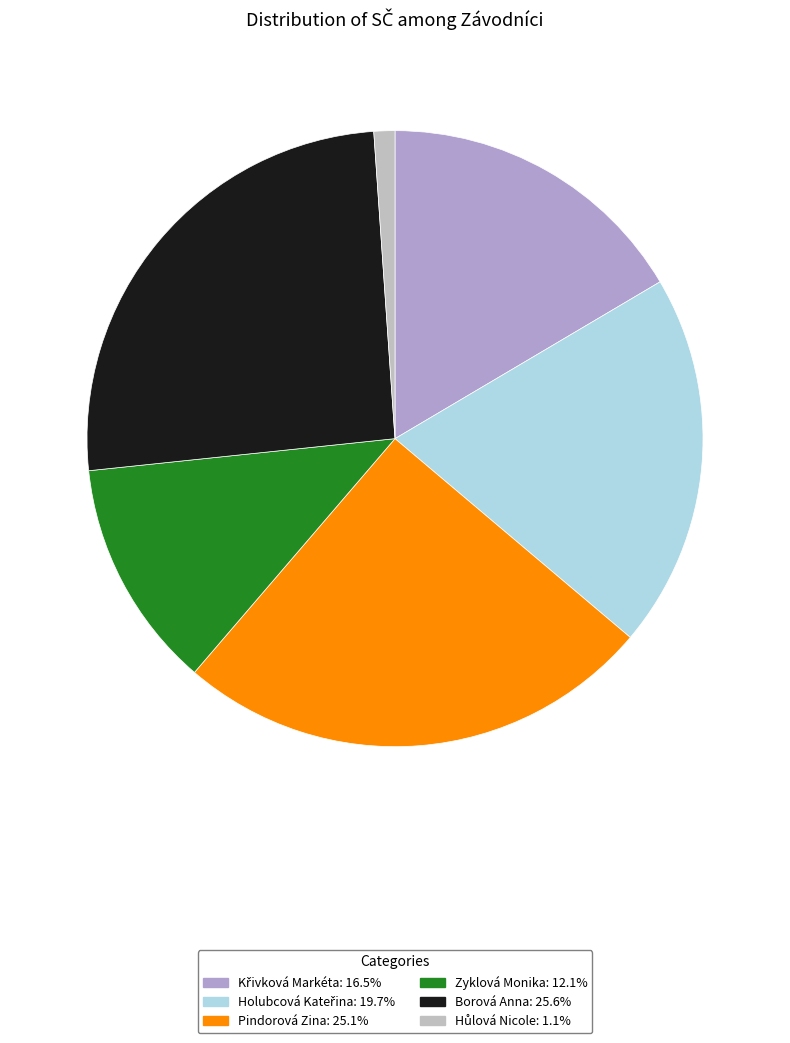

How many segments does this pie chart have?

6